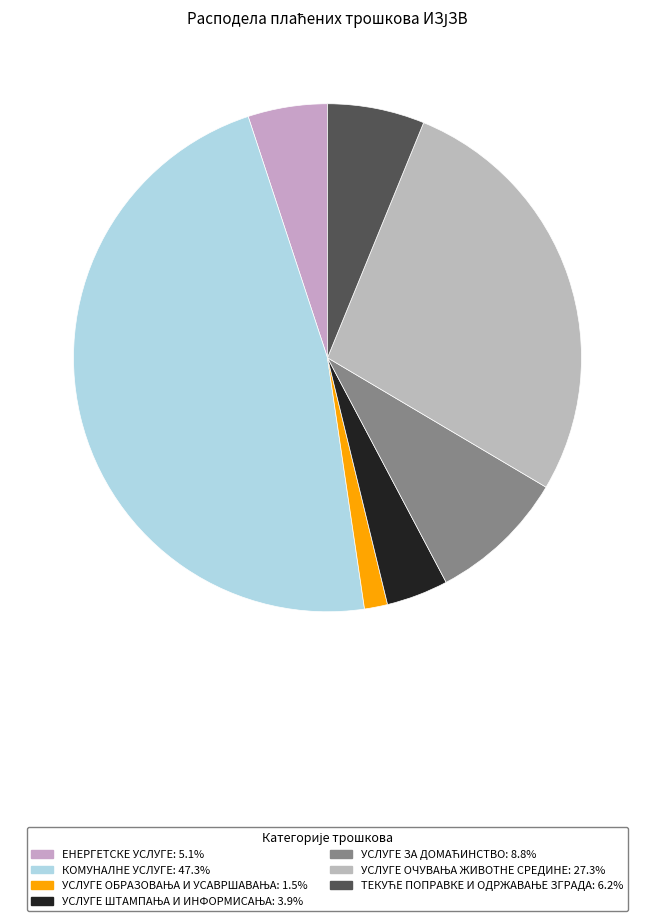

Count the number of slices in the pie.

7